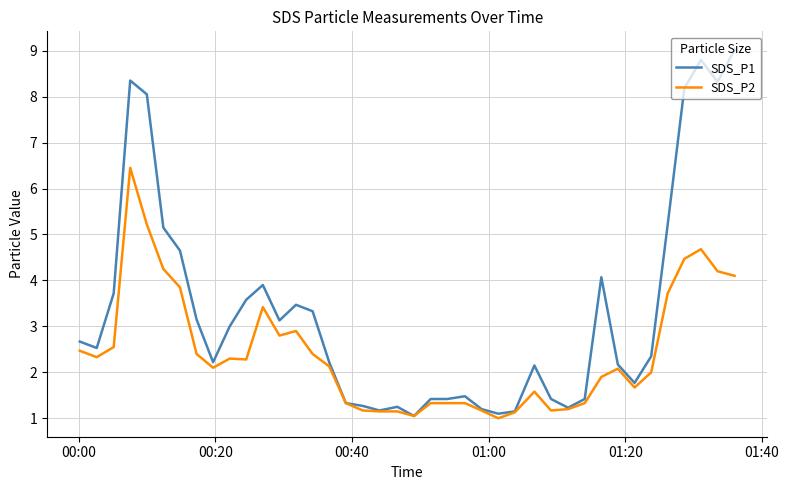

What is the minimum value for SDS_P2?

1.0